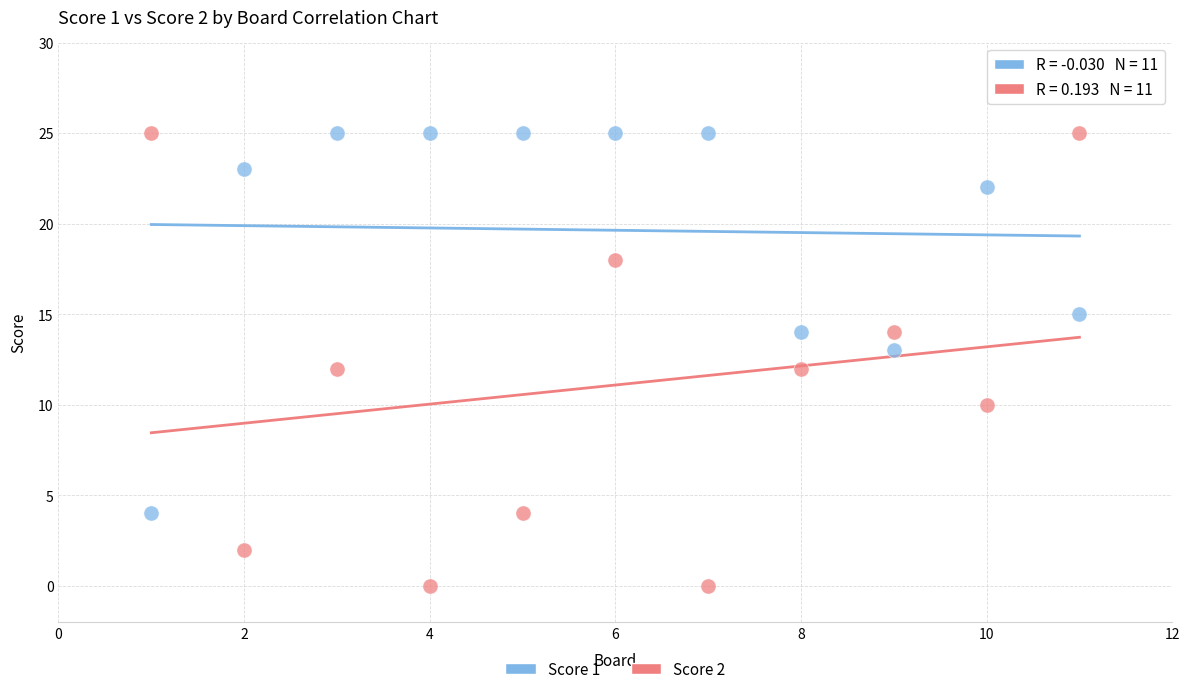

Which series has the largest Y range (max minus min)?

Score 2